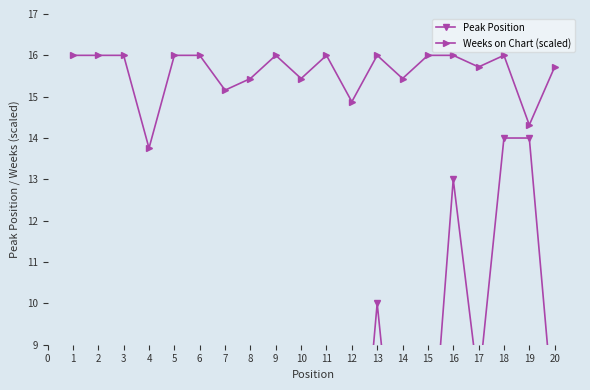

What is the value of the Weeks on Chart (scaled) point at the 11th from the left?

16.0